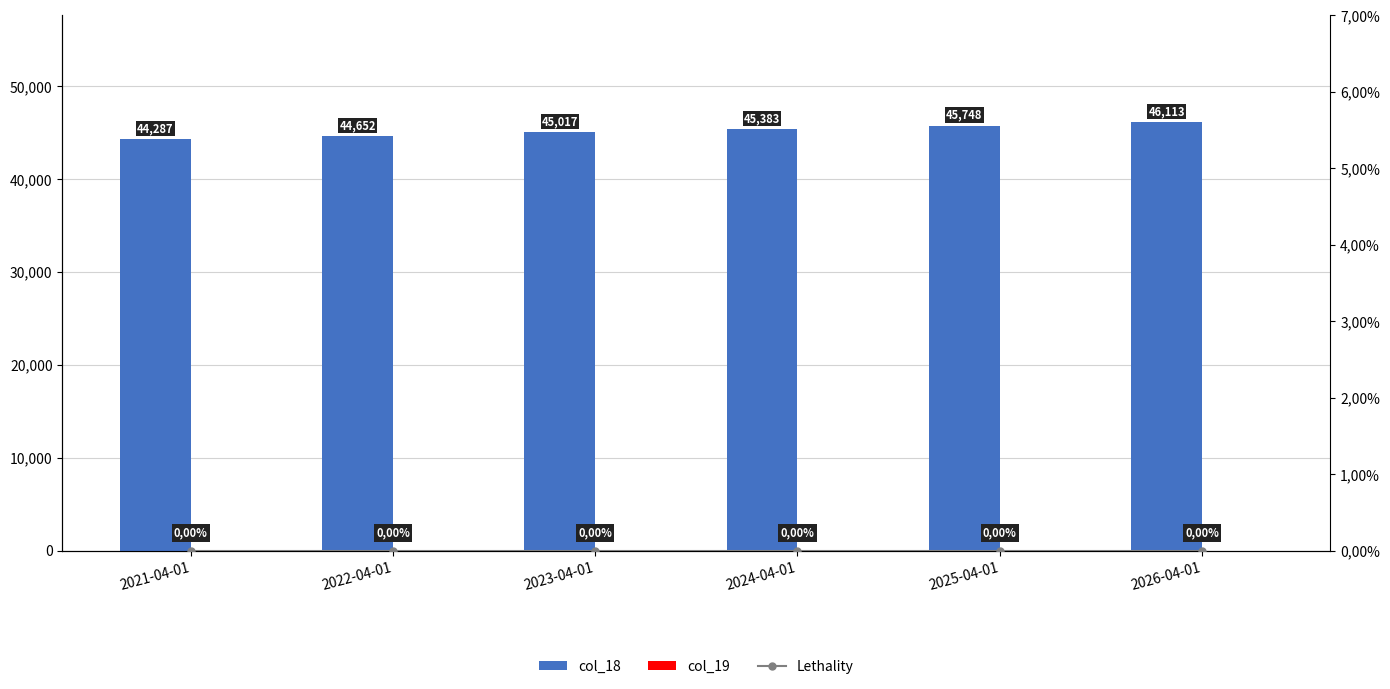

At which label is Lethality closest to 0?

2021-04-01